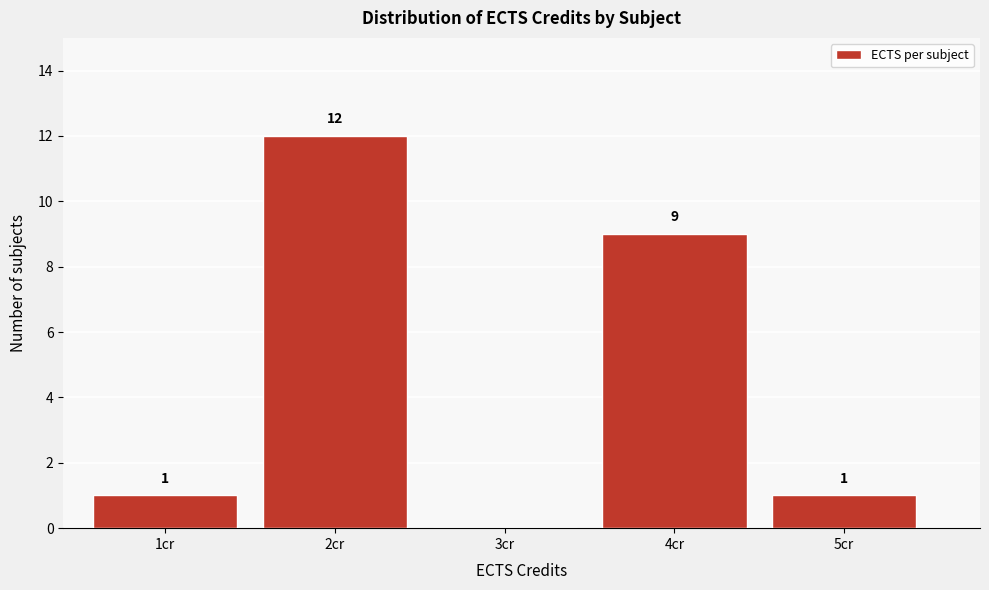

Over which range of the x-axis is the bar tallest?

1.5 to 2.5